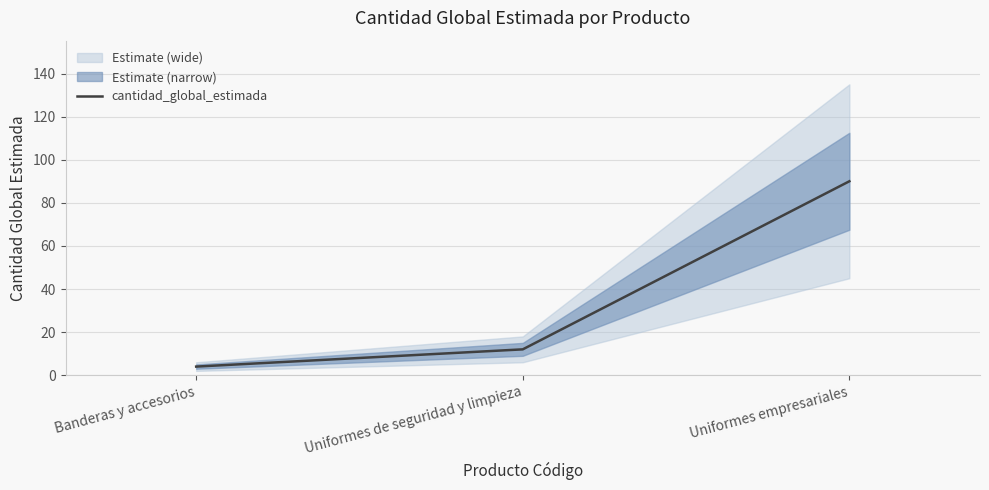

Reading right to left, what are all the values shown in this chart?

Uniformes empresariales=90	Uniformes de seguridad y limpieza=12	Banderas y accesorios=4